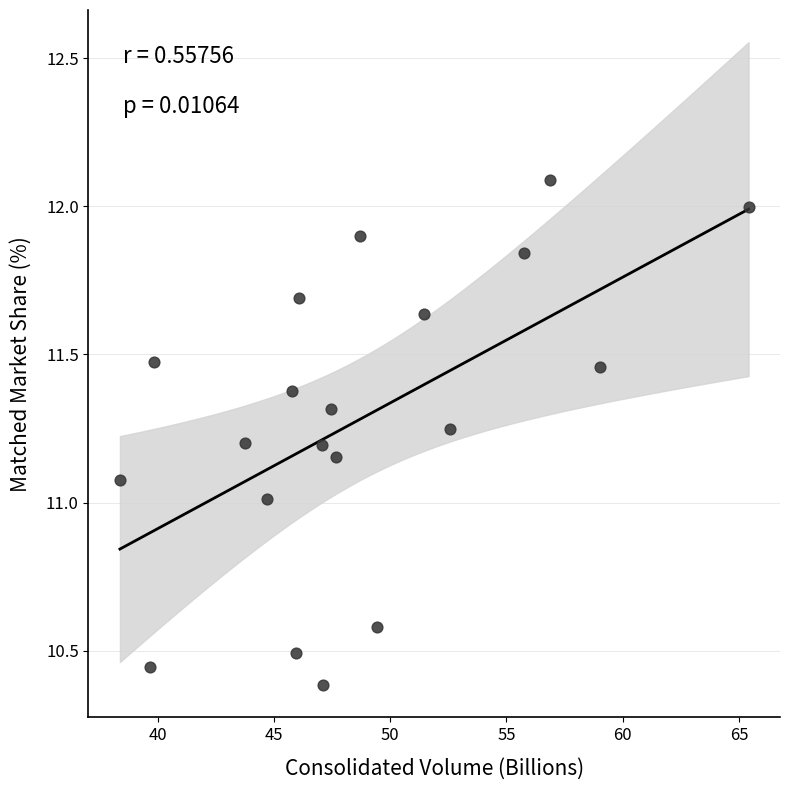

What is the range of Y values (max minus min)?

1.7